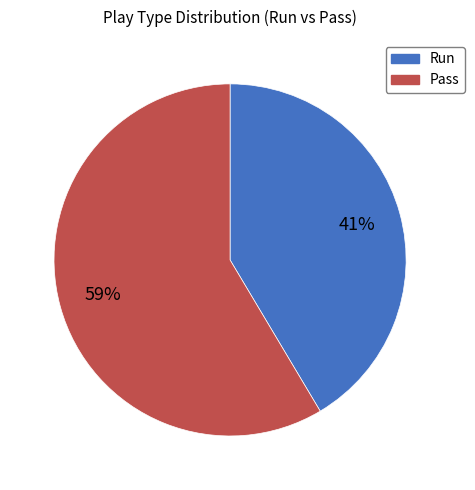

Is the sum of Run and Pass greater than half?

Yes